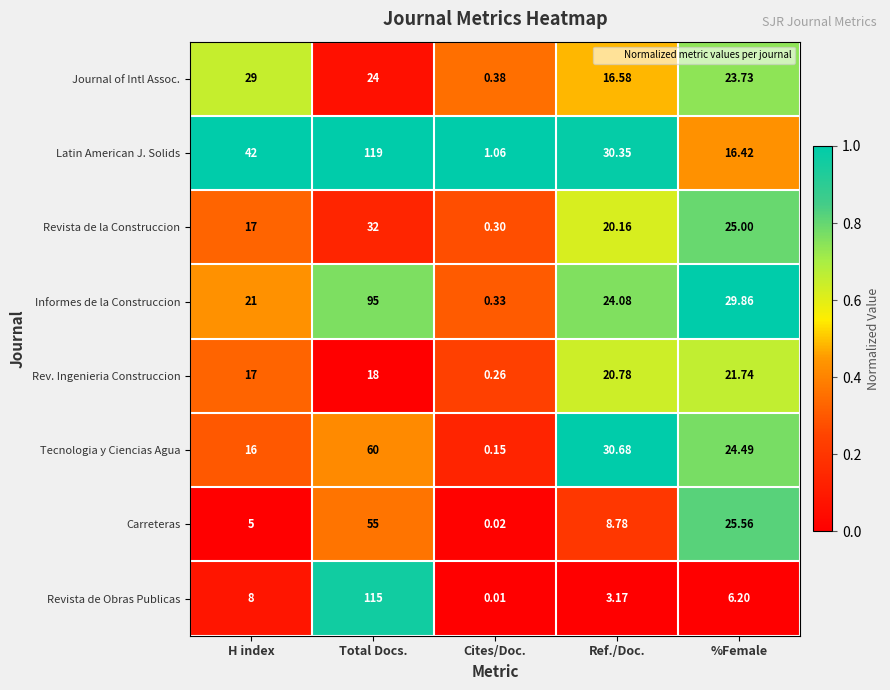

Which series has the largest range (max minus min)?

Latin American J. Solids